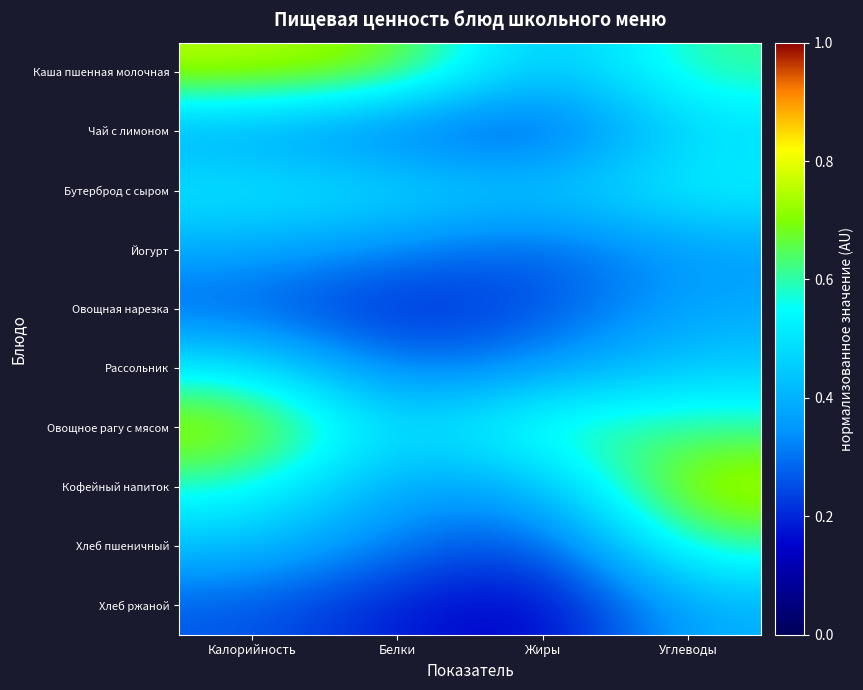

Reading left to right, list all the values displayed in this chart.

Каша пшенная молочная: Калорийность=0.8	Белки=0.7	Жиры=0.4	Углеводы=0.6
Чай с лимоном: Калорийность=0.4	Белки=0.3	Жиры=0.2	Углеводы=0.5
Бутерброд с сыром: Калорийность=0.5	Белки=0.5	Жиры=0.4	Углеводы=0.5
Йогурт: Калорийность=0.4	Белки=0.3	Жиры=0.3	Углеводы=0.4
Овощная нарезка: Калорийность=0.3	Белки=0.2	Жиры=0.2	Углеводы=0.4
Рассольник: Калорийность=0.5	Белки=0.3	Жиры=0.3	Углеводы=0.5
Овощное рагу с мясом: Калорийность=0.8	Белки=0.4	Жиры=0.6	Углеводы=0.6
Кофейный напиток: Калорийность=0.6	Белки=0.4	Жиры=0.4	Углеводы=0.8
Хлеб пшеничный: Калорийность=0.4	Белки=0.3	Жиры=0.2	Углеводы=0.6
Хлеб ржаной: Калорийность=0.3	Белки=0.2	Жиры=0.1	Углеводы=0.4